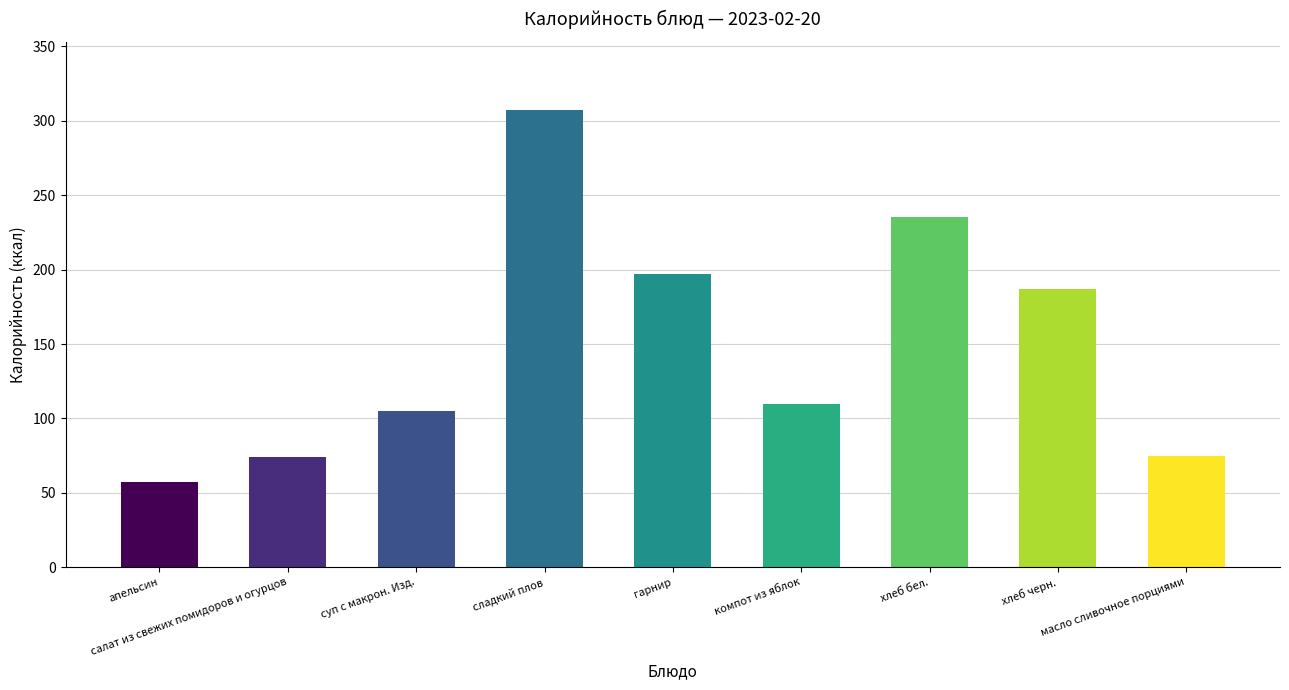

What is the ratio of the value at сладкий плов to the value at хлеб бел.?

1.3